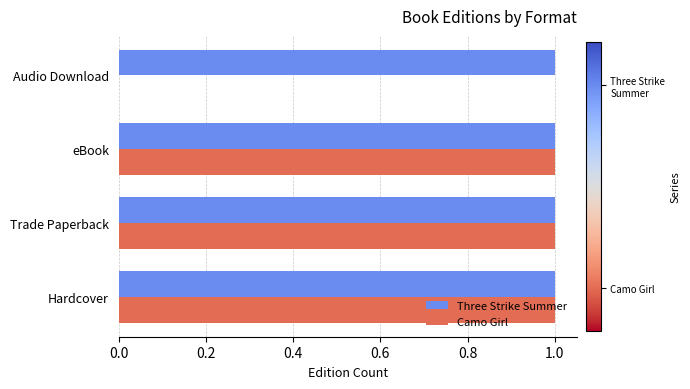

How many series are shown in this chart?

2